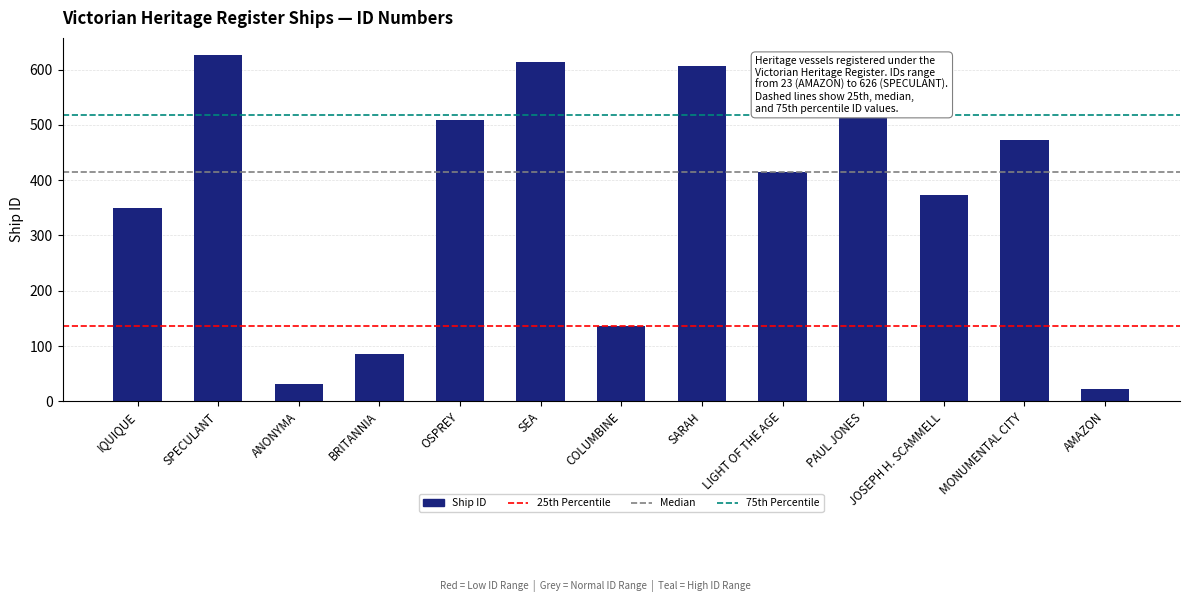

How many values are below 414?

6